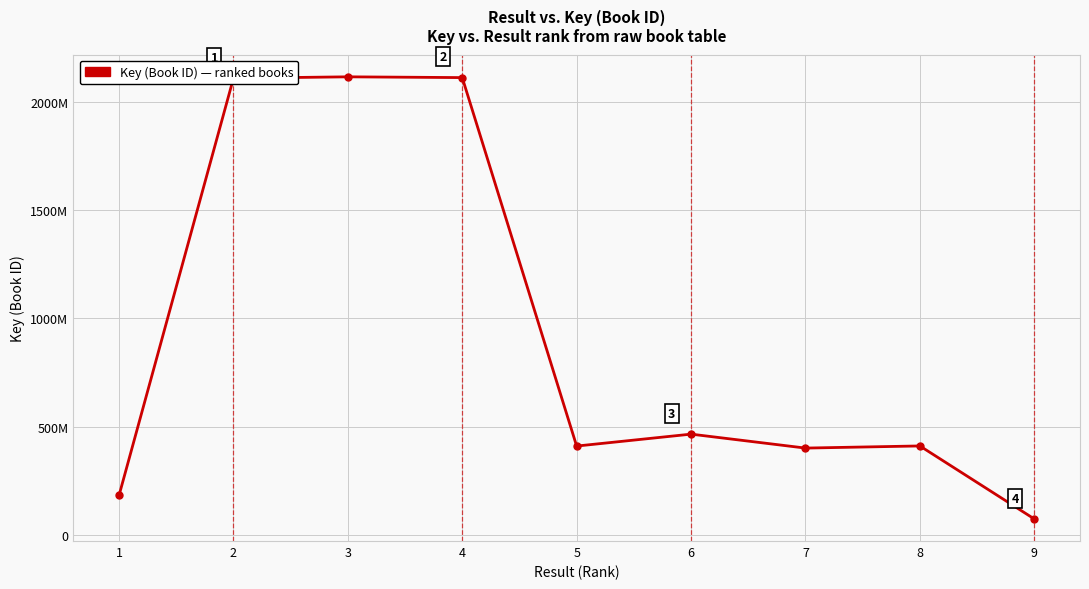

What is the value of the 7th point from the left?

400194298